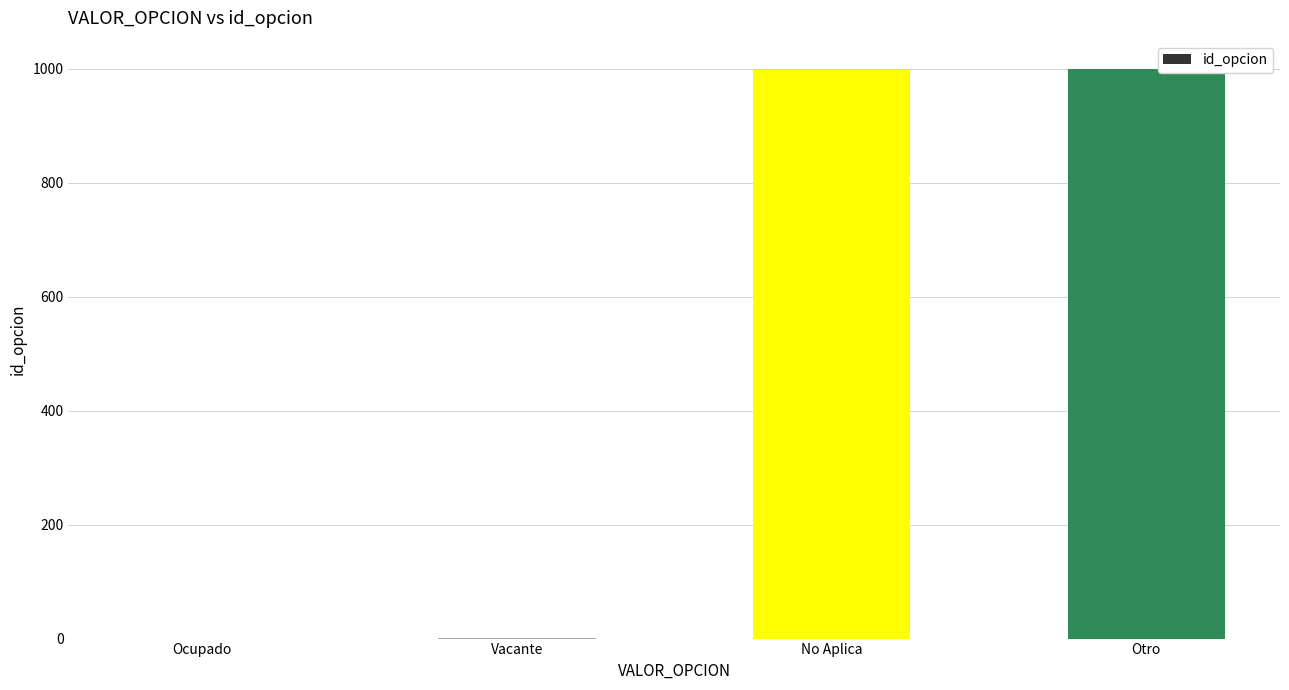

What is the maximum value shown in the chart?

999